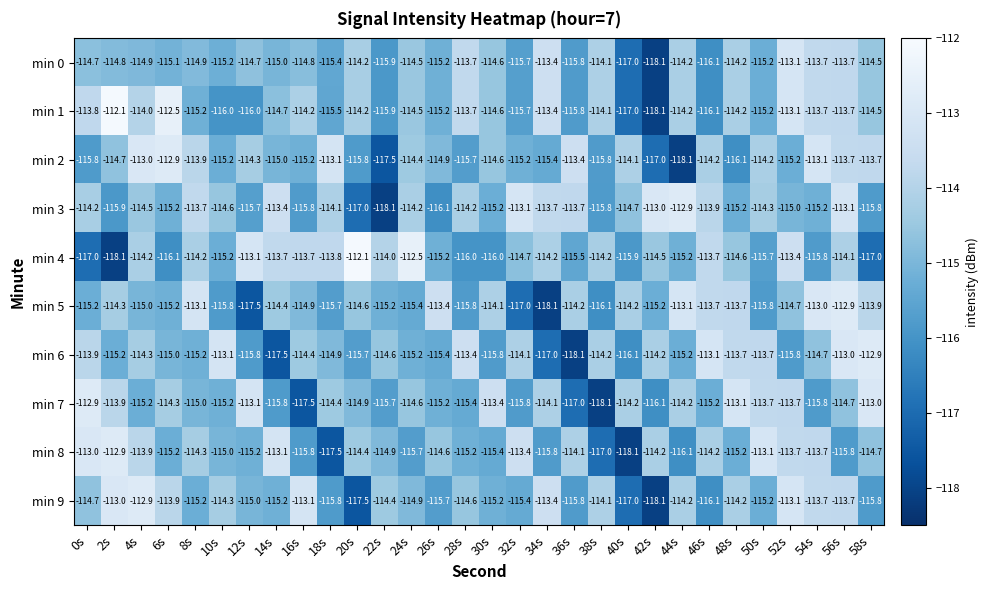

What is the minimum value for min 0?

-118.1